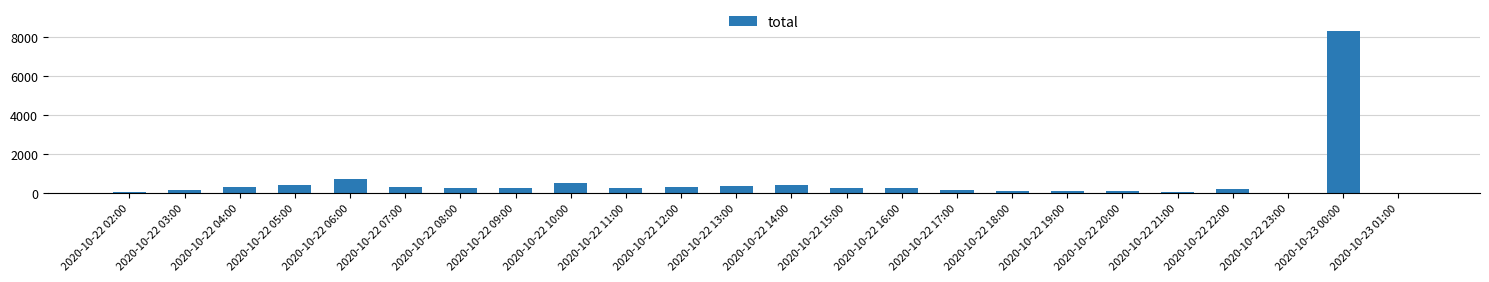

Are the bars horizontal?

No